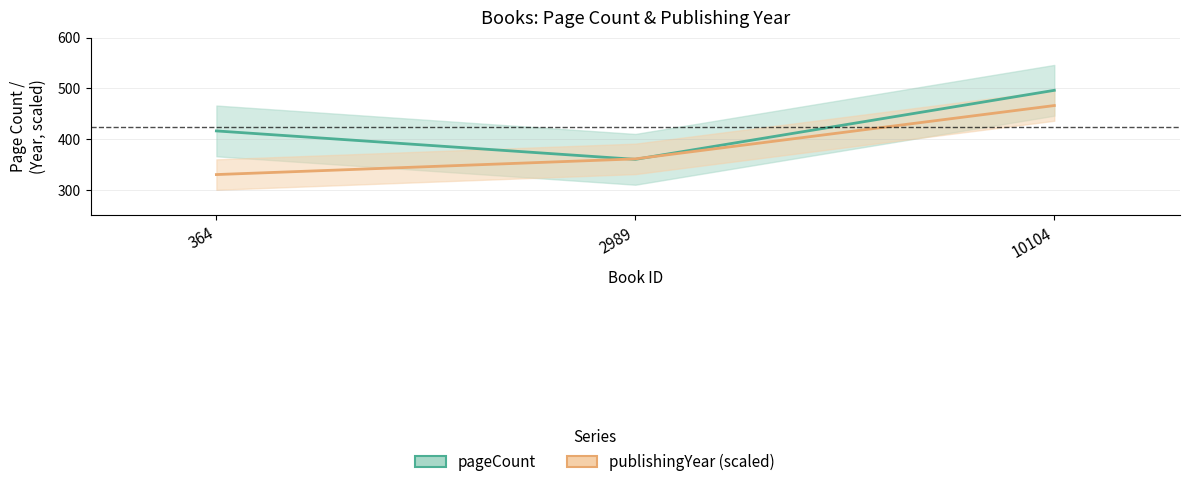

How many pageCount values are between 360 and 496?

3